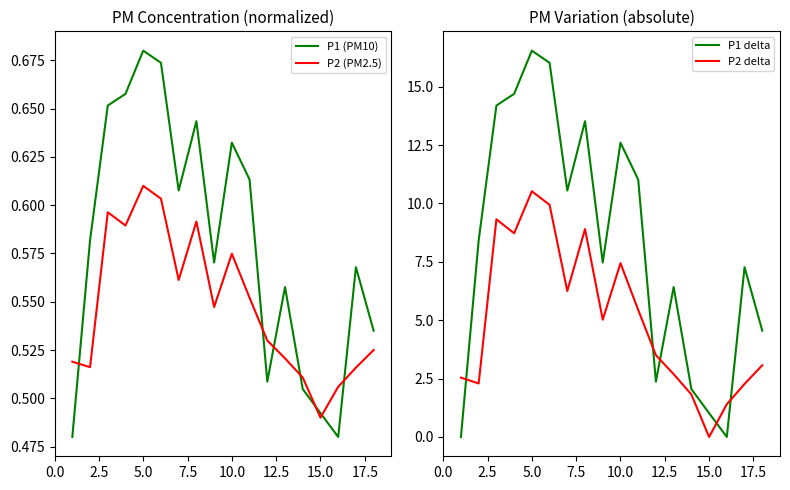

True or false: P2 (PM2.5) and P1 (PM10) intersect in this chart.

True